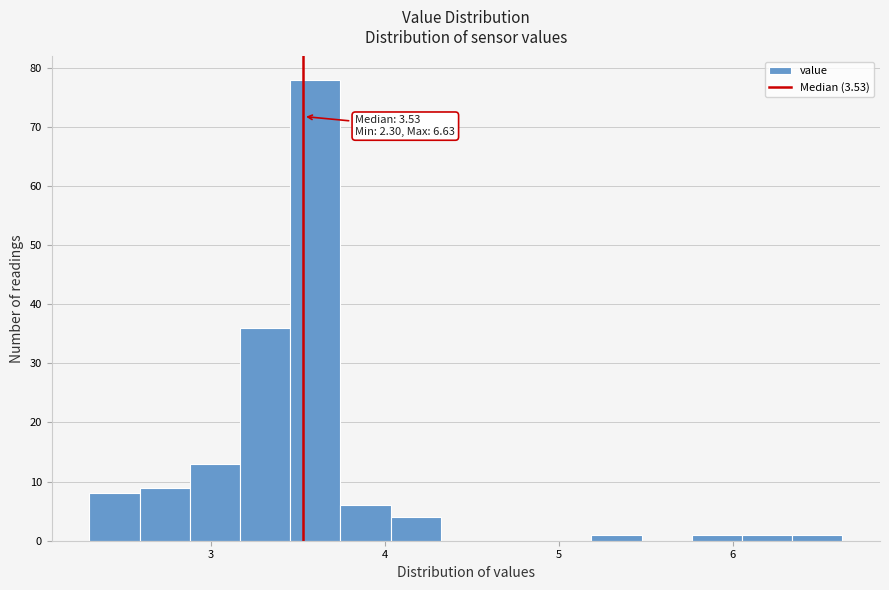

Around what value on the x-axis is the tallest bar? Give the approximate position of its centre, as read against the axis.

3.6